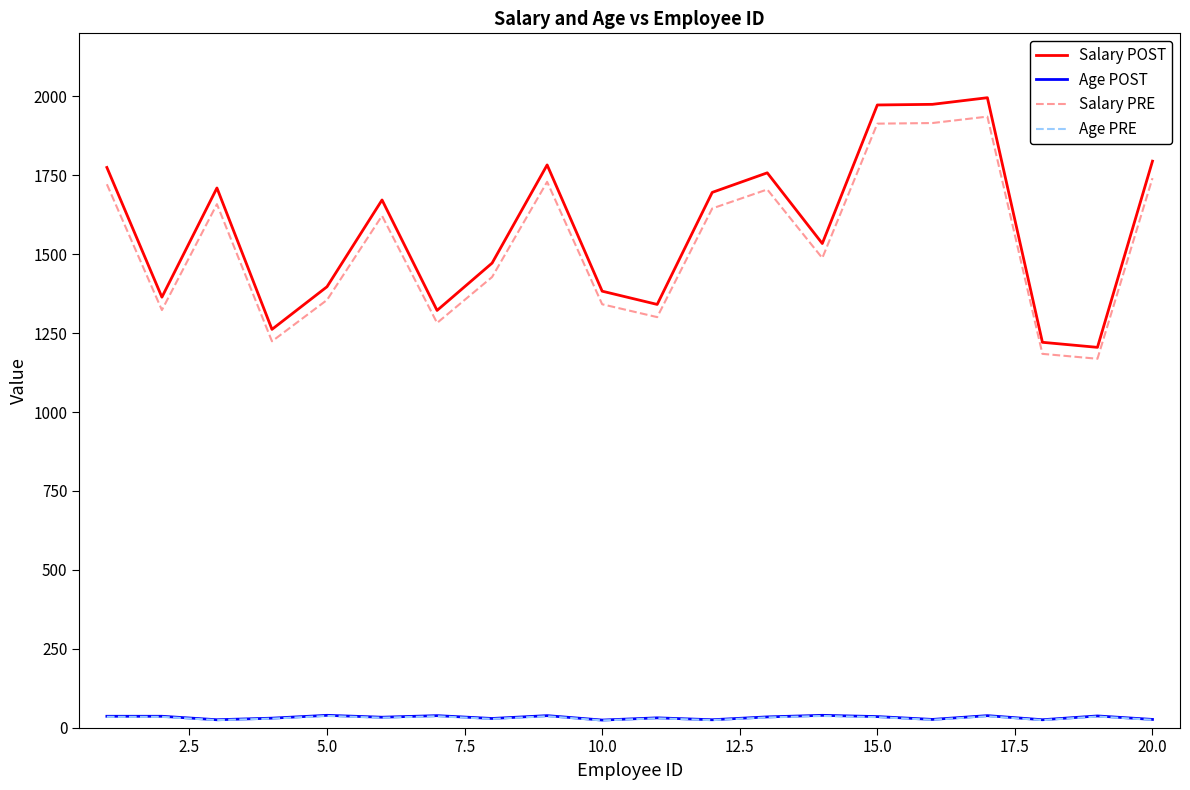

What is the maximum value shown in the chart?

1996.0